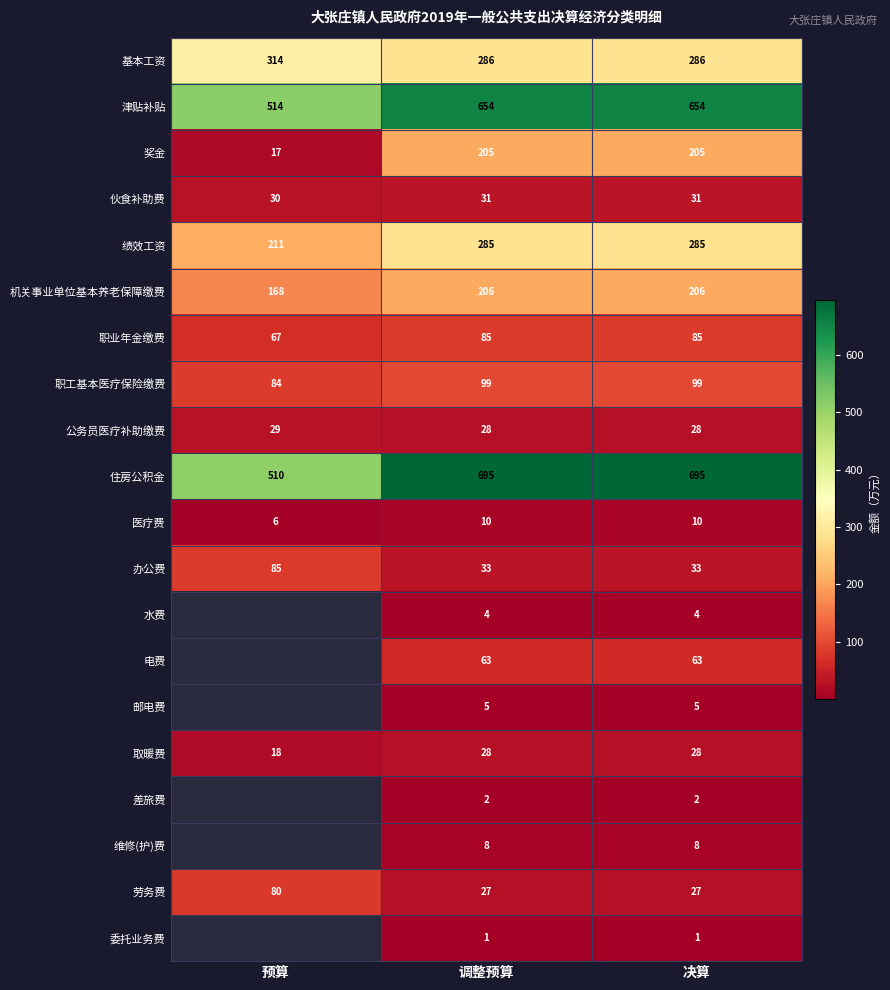

How many data points in 绩效工资 are less than 285?

1